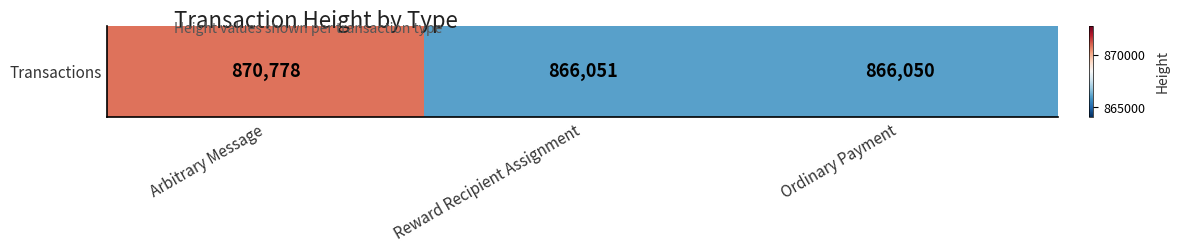

At which label does the data first exceed 866051?

Arbitrary Message